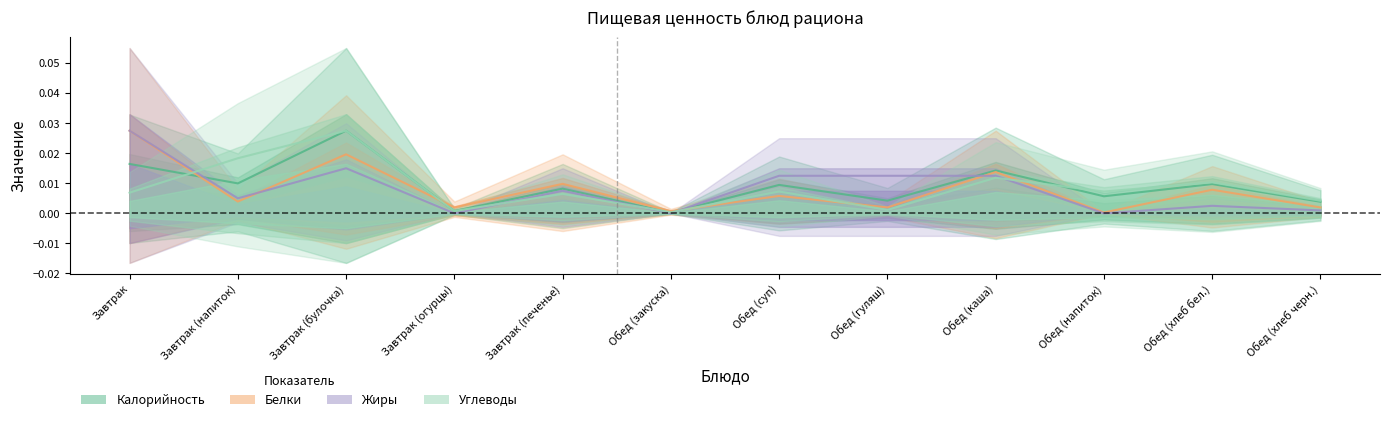

What is the label of the 11th point from the right?

Завтрак (напиток)